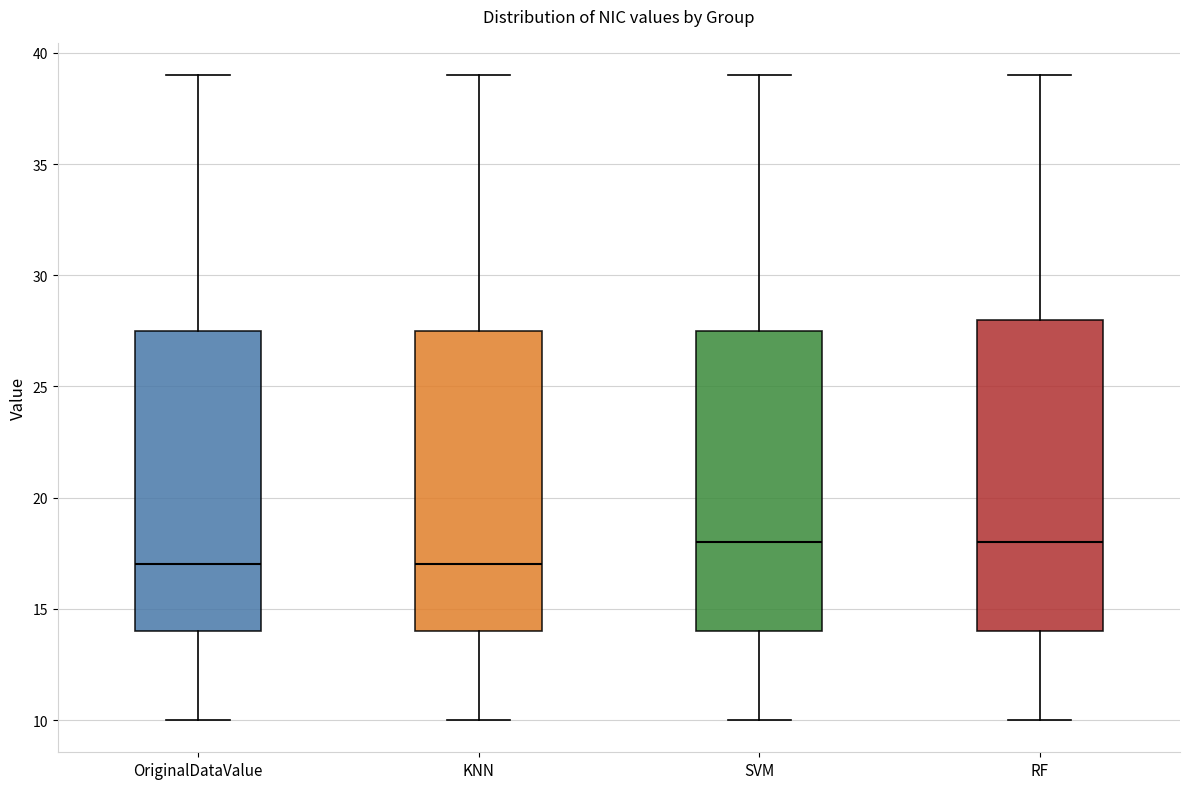

Which box is the tallest, from its lower edge to its upper edge?

RF